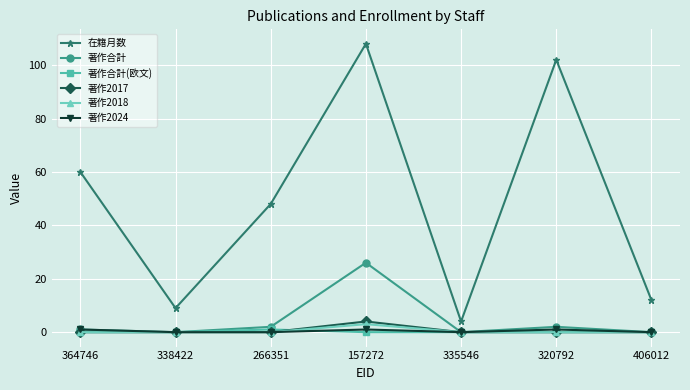

How many series are shown in this chart?

6